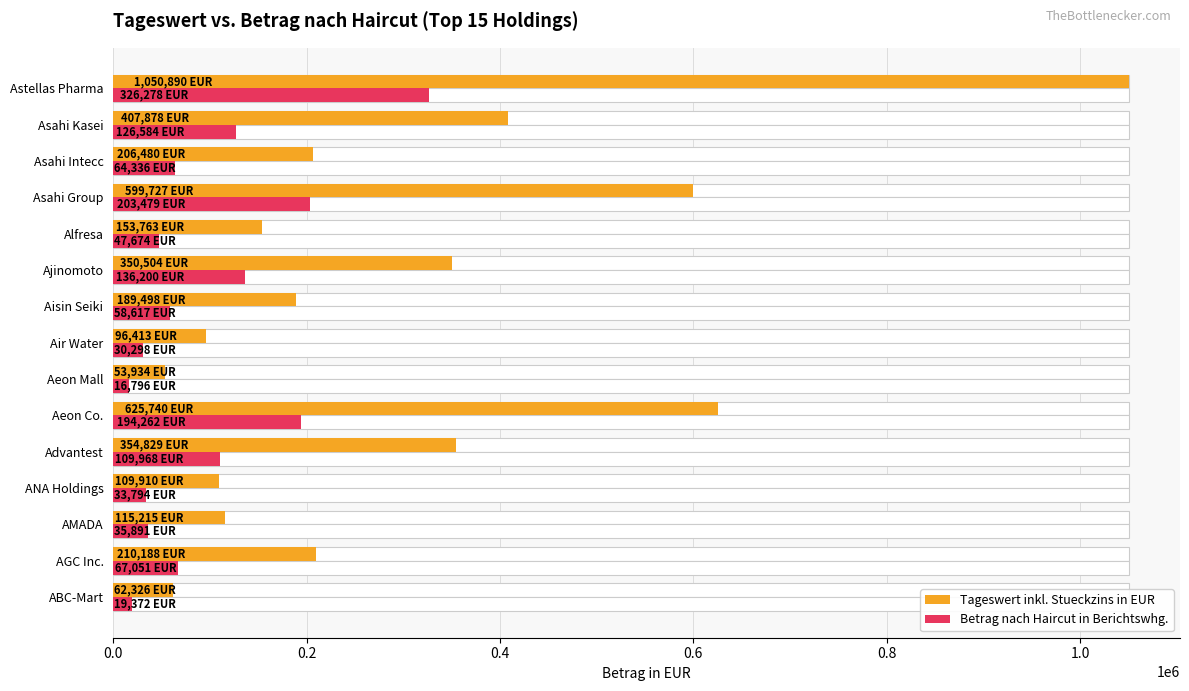

Reading left to right, transcribe all the data shown in this chart.

Tageswert inkl. Stueckzins in EUR: 62325.7	210187.6	115215.1	109909.9	354828.9	625740.3	53933.5	96412.9	189498.4	350504.3	153763.3	599727.2	206480.3	407877.5	1050890.1
Betrag nach Haircut in Berichtswhg.: 19372.2	67051.1	35890.7	33793.9	109967.8	194262.1	16796.0	30297.8	58616.8	136200.0	47674.3	203479.1	64336.0	126584.2	326277.6